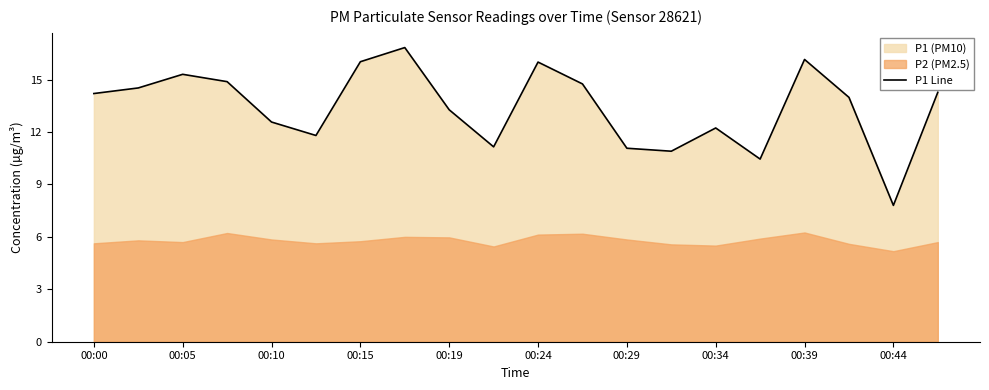

True or false: there are more than 0 points higher than both neighbors.

True